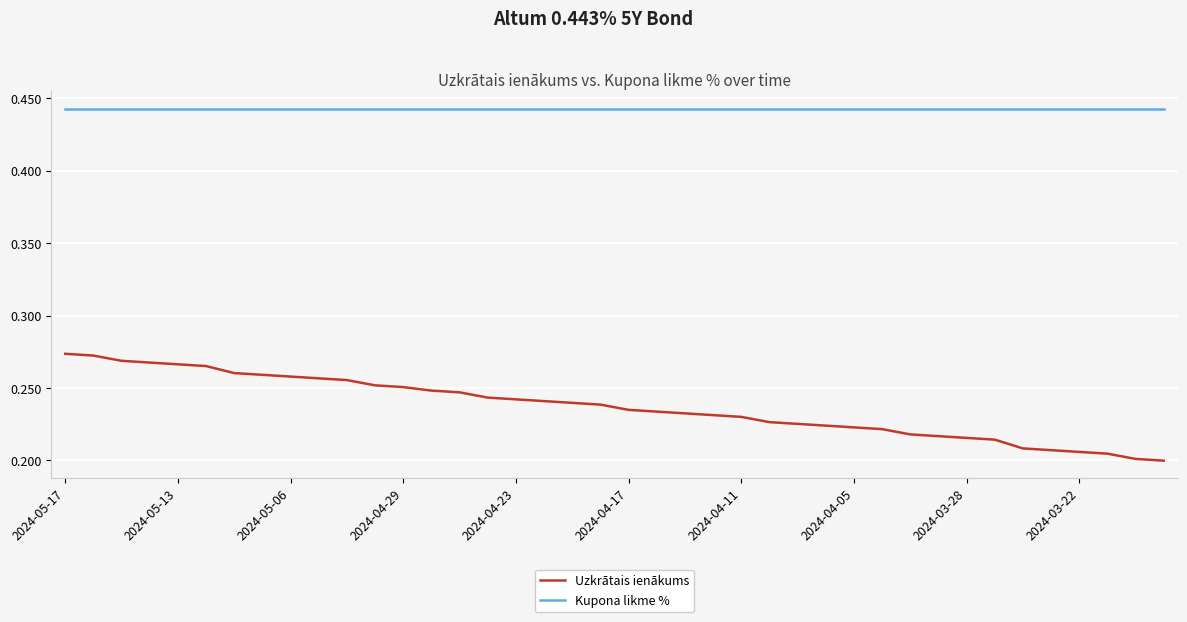

True or false: Kupona likme % and Uzkrātais ienākums intersect in this chart.

False